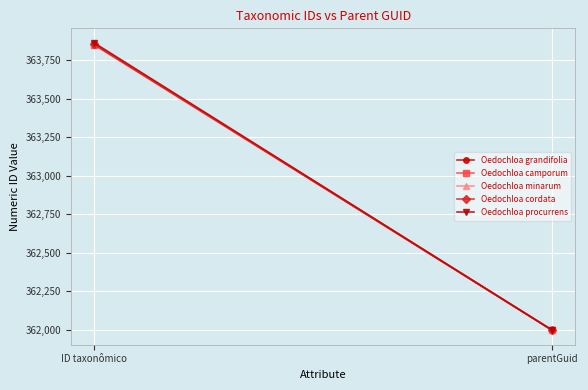

How many lines are shown in the chart?

5